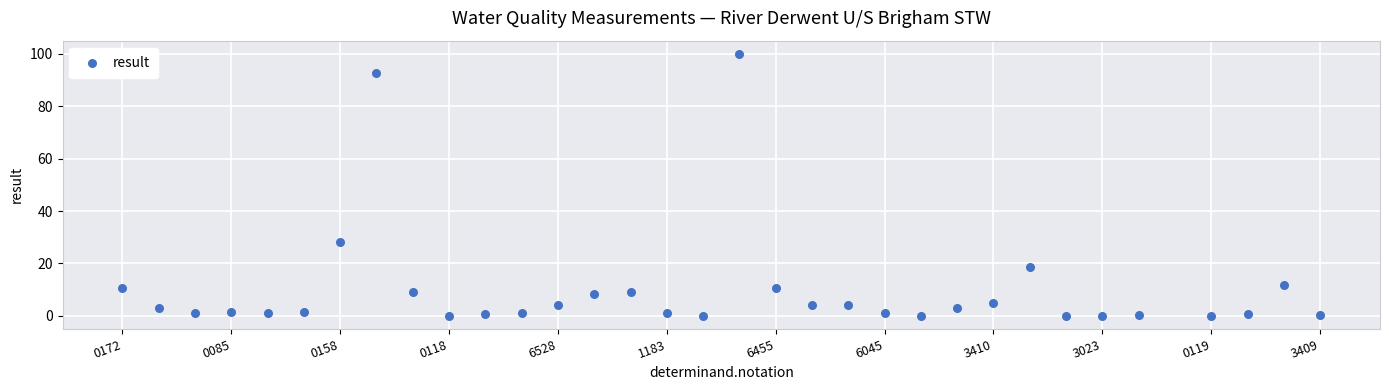

What is the range of X values (max minus min)?

33.0